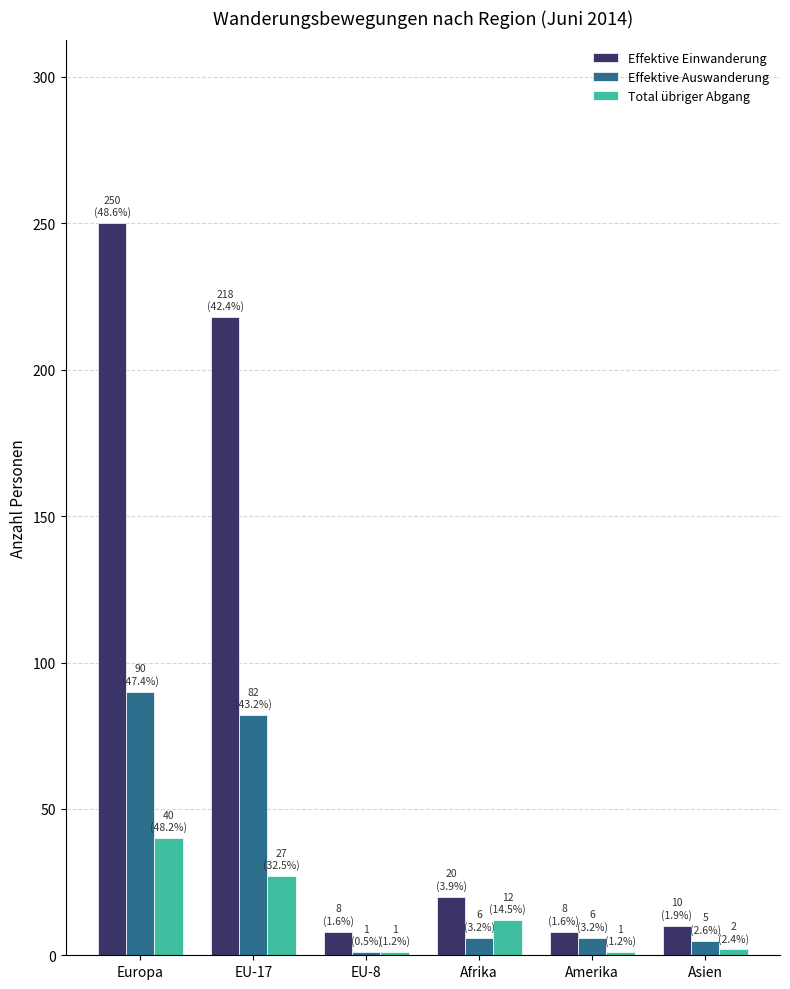

What is the maximum value for Effektive Auswanderung?

90